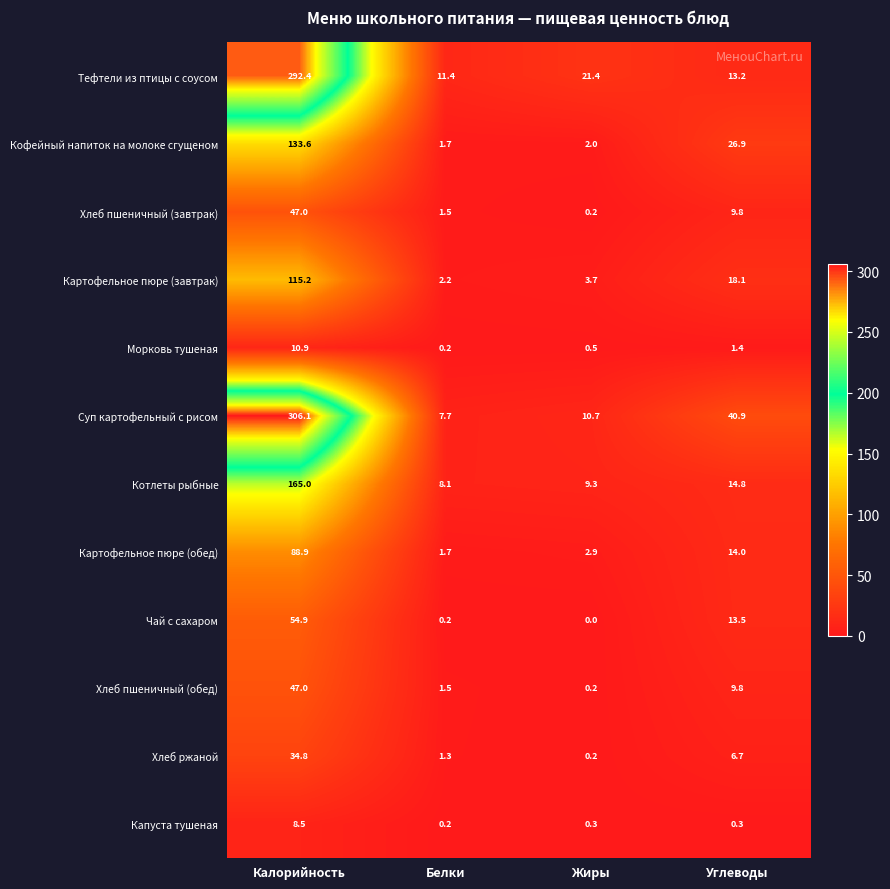

Which series has the largest range (max minus min)?

Суп картофельный с рисом